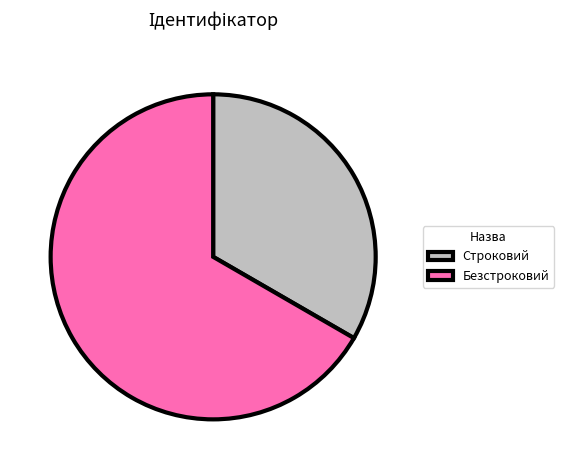

Between Строковий and Безстроковий, which is larger?

Безстроковий